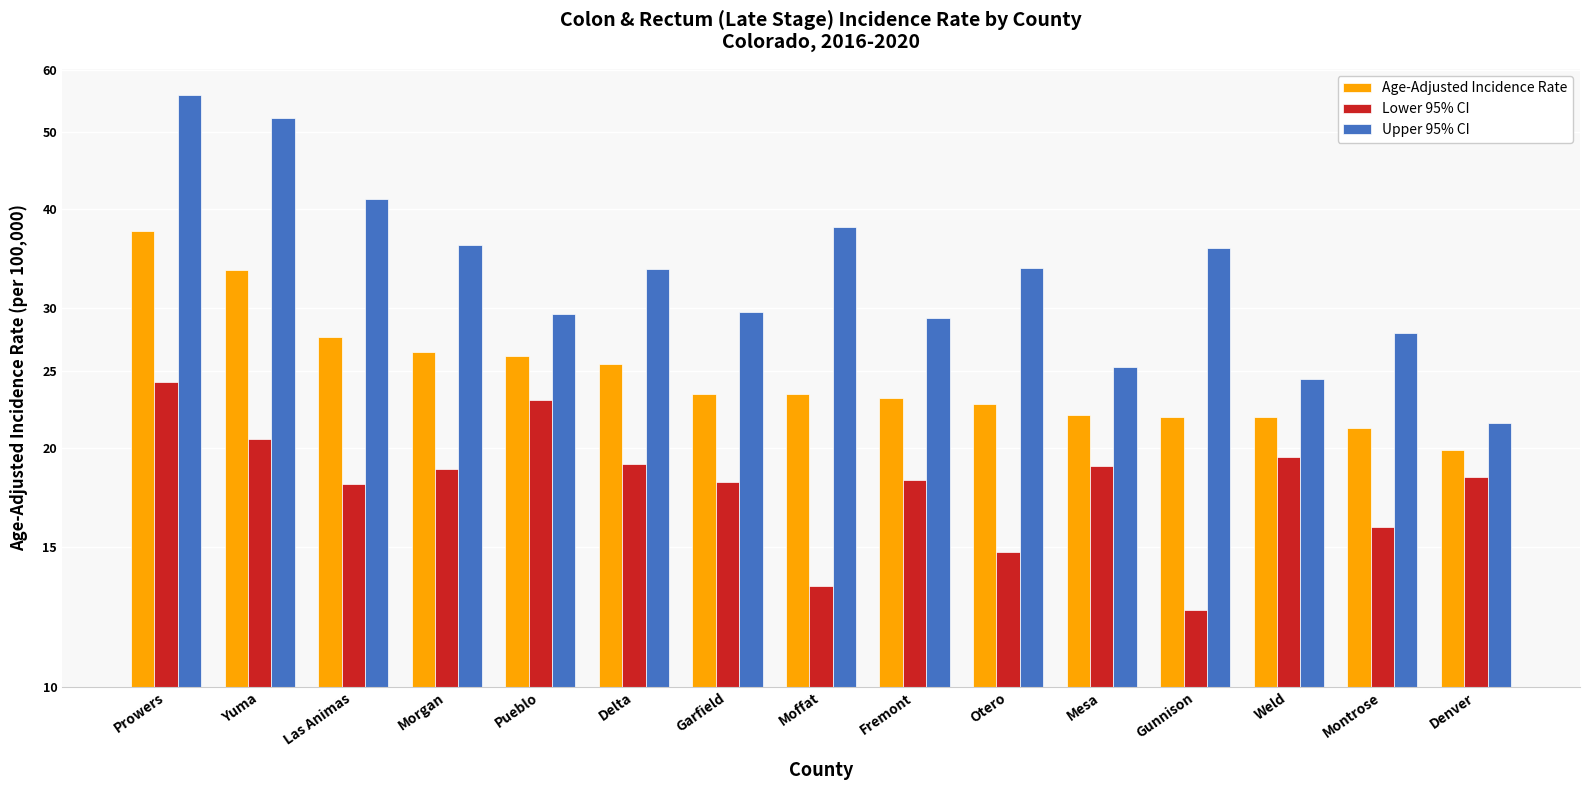

What is the lowest value of the Age-Adjusted Incidence Rate series?

19.9